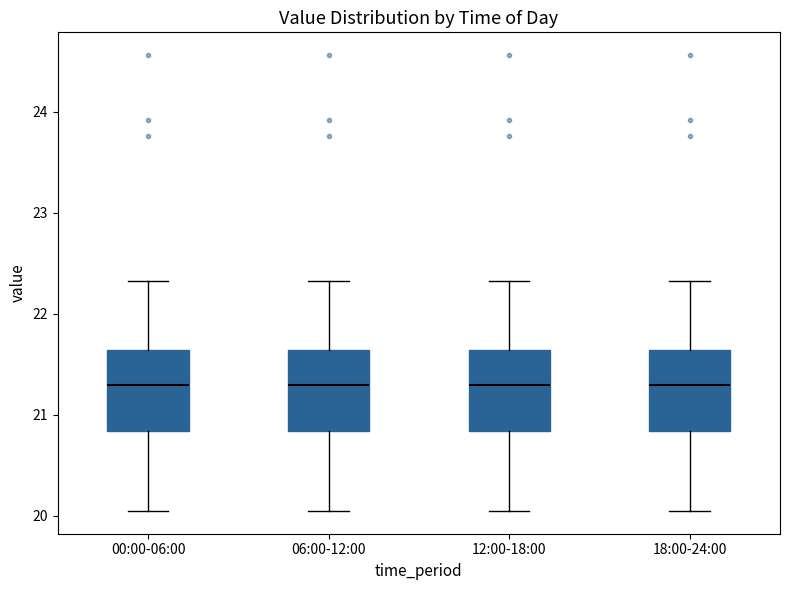

Reading left to right, read every box against the y-axis: the position of its median line, the range the box covers, and the ends of its whiskers. The values are not printed on the chart, so give them approximately, as read against the axis.

00:00-06:00: median 21.3, box 20.8 to 21.6, whiskers 20.1 to 22.3
06:00-12:00: median 21.3, box 20.8 to 21.6, whiskers 20.1 to 22.3
12:00-18:00: median 21.3, box 20.8 to 21.6, whiskers 20.1 to 22.3
18:00-24:00: median 21.3, box 20.8 to 21.6, whiskers 20.1 to 22.3